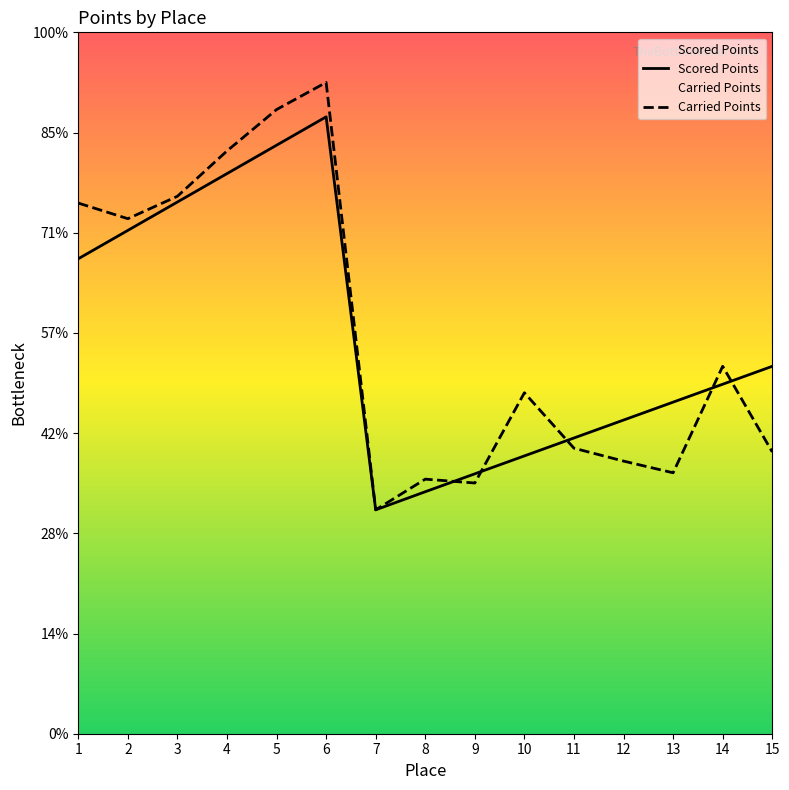

Does the chart have visible grid lines?

No